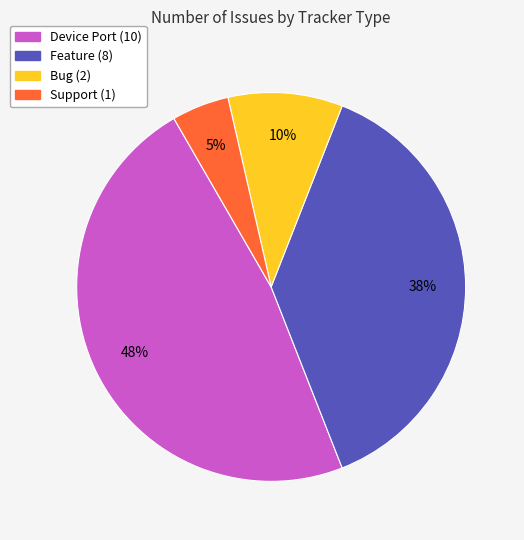

To the nearest percent, what is the average slice percentage?

25%